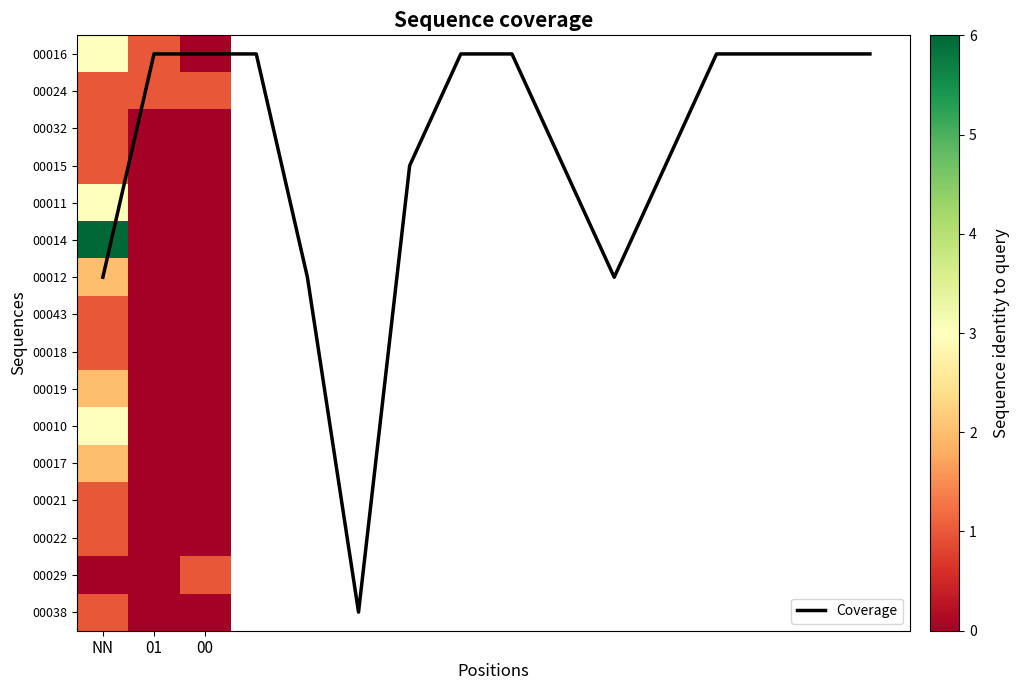

Between 01 and NN, which is larger?

NN